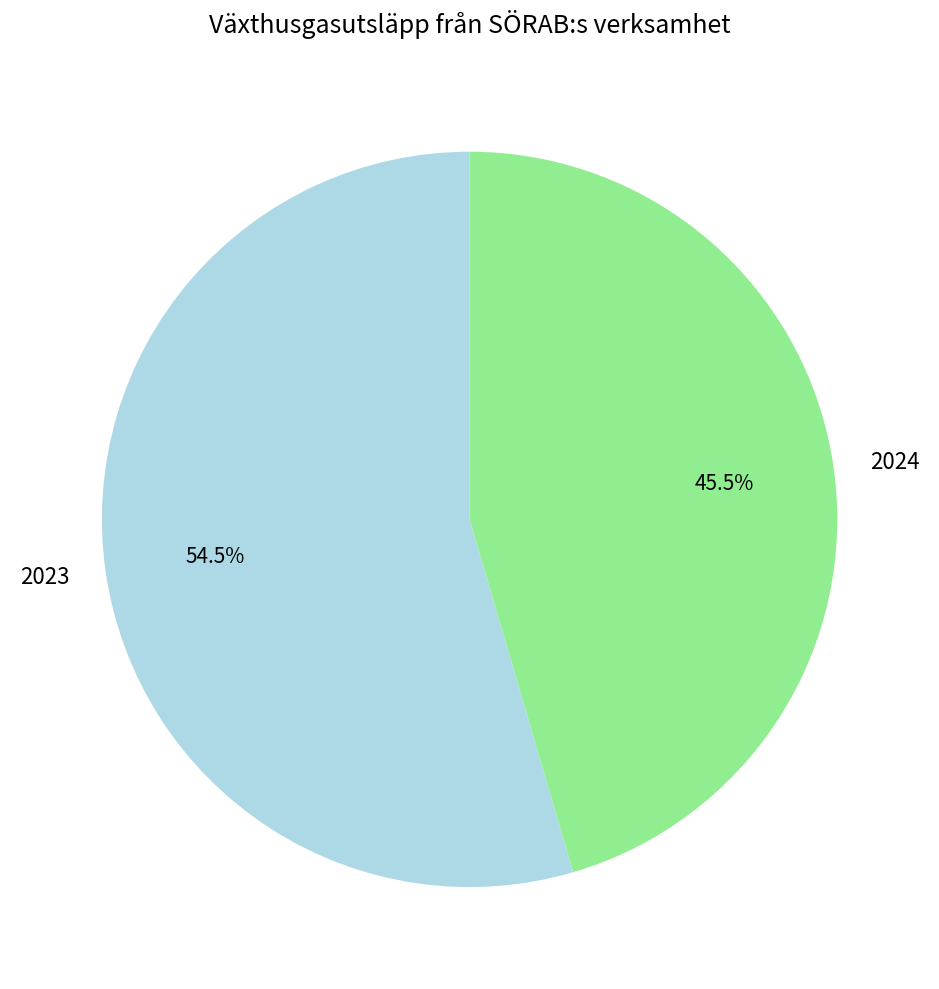

Combined, do 2024 and 2023 account for over 50%?

Yes